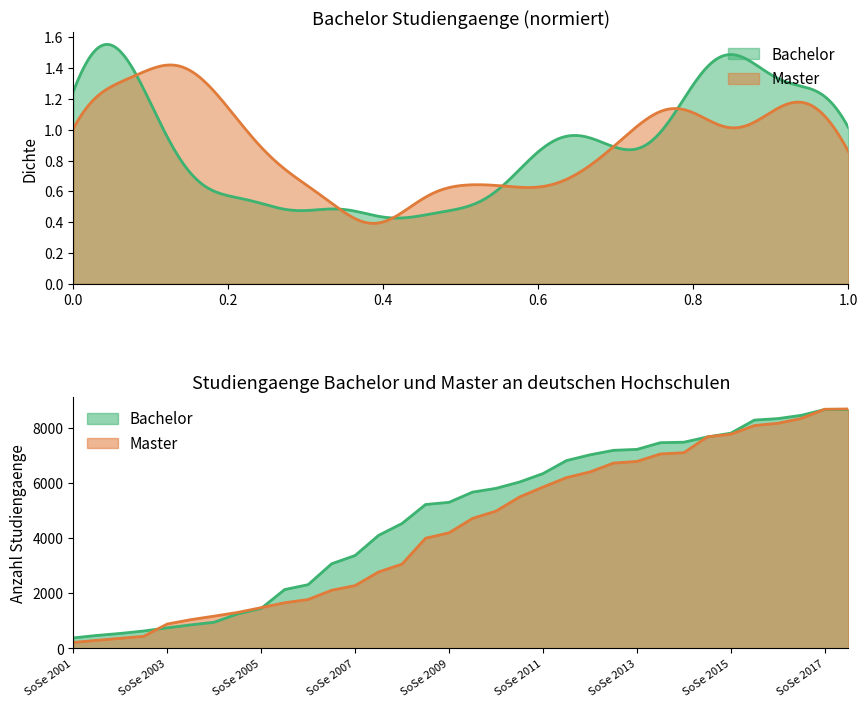

At SoSe 2017, list the series in order from largest to smallest.

Master, Bachelor